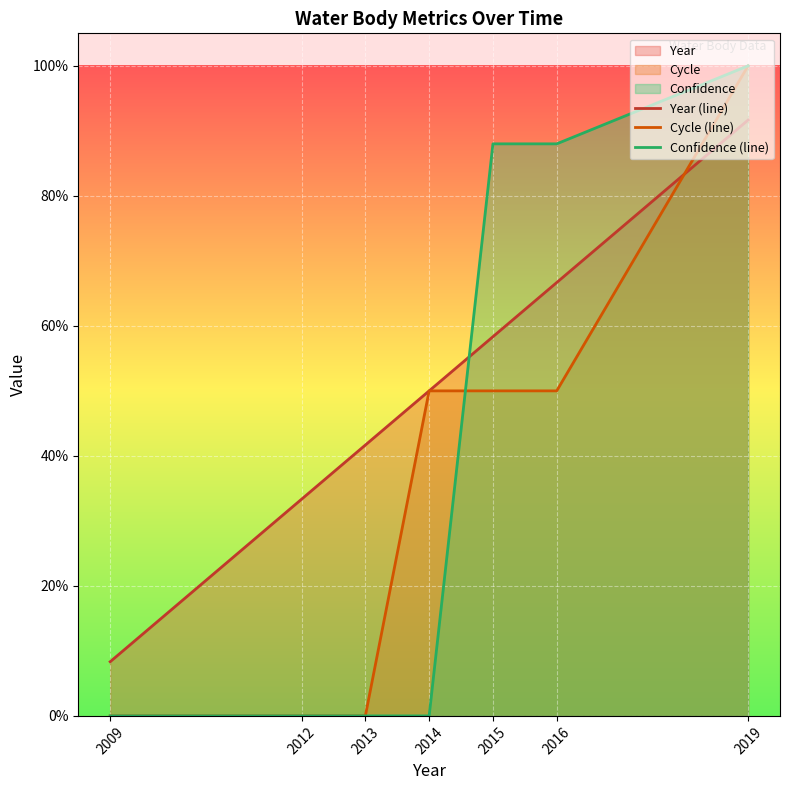

How many series are shown in this chart?

3